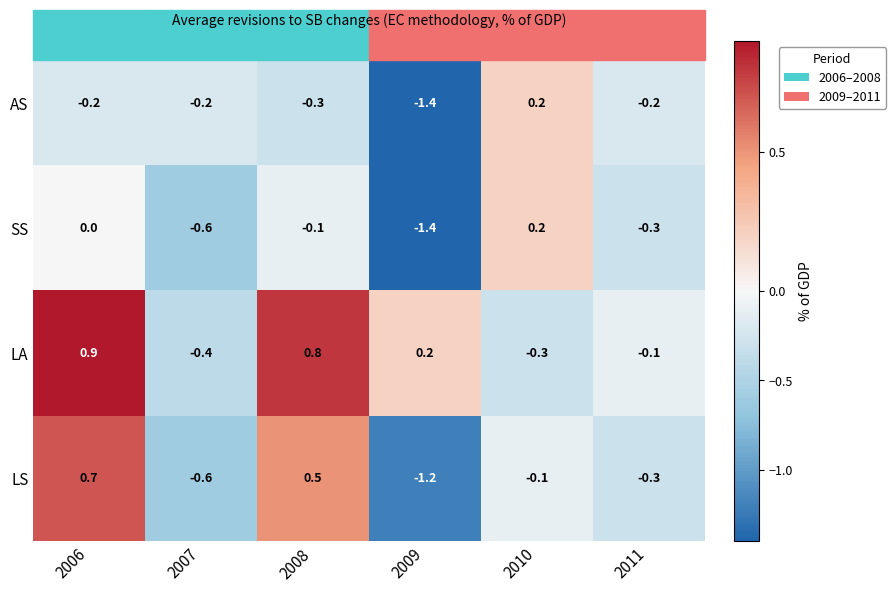

Rank the series at 2008 from lowest to highest value.

AS, SS, LS, LA